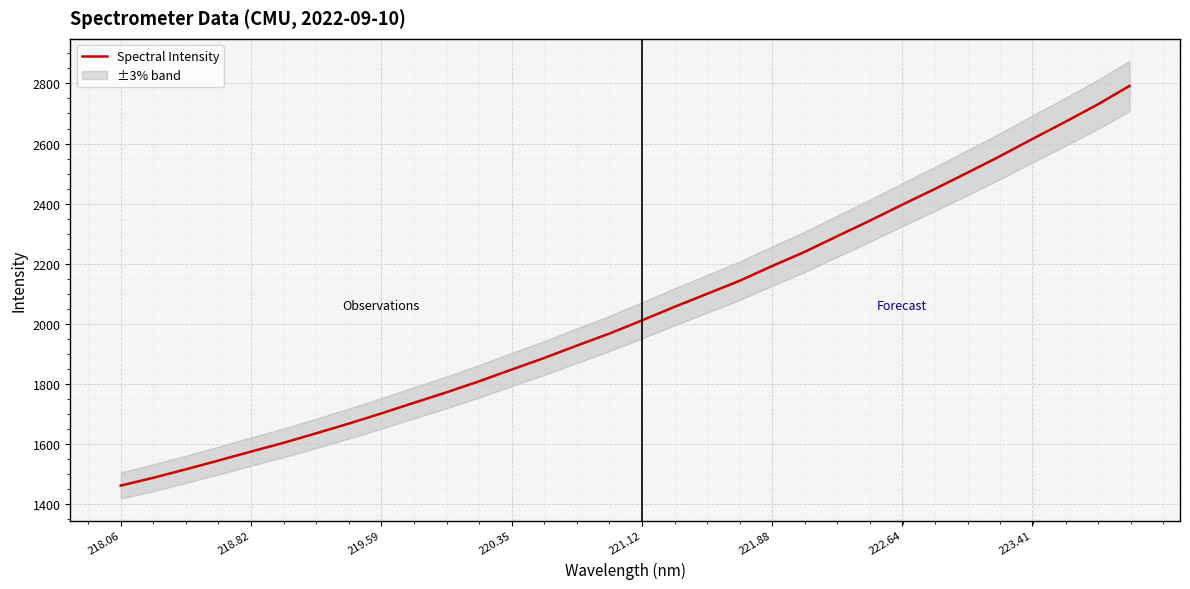

What is the lowest value of the Spectral Intensity series?

1461.1